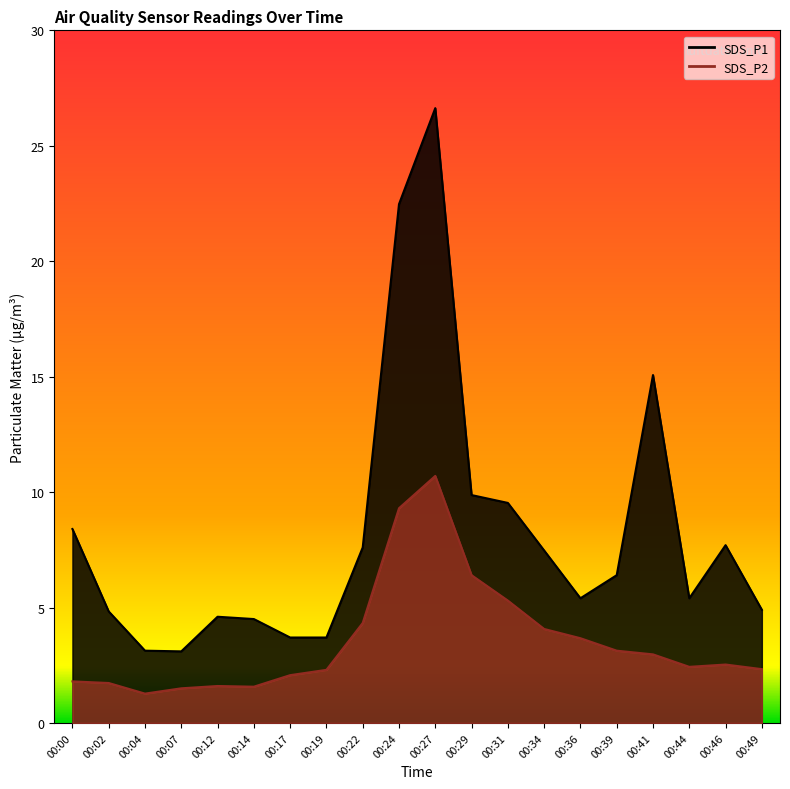

What is the sum of the SDS_P2 values at 00:24 and 00:36?

13.0